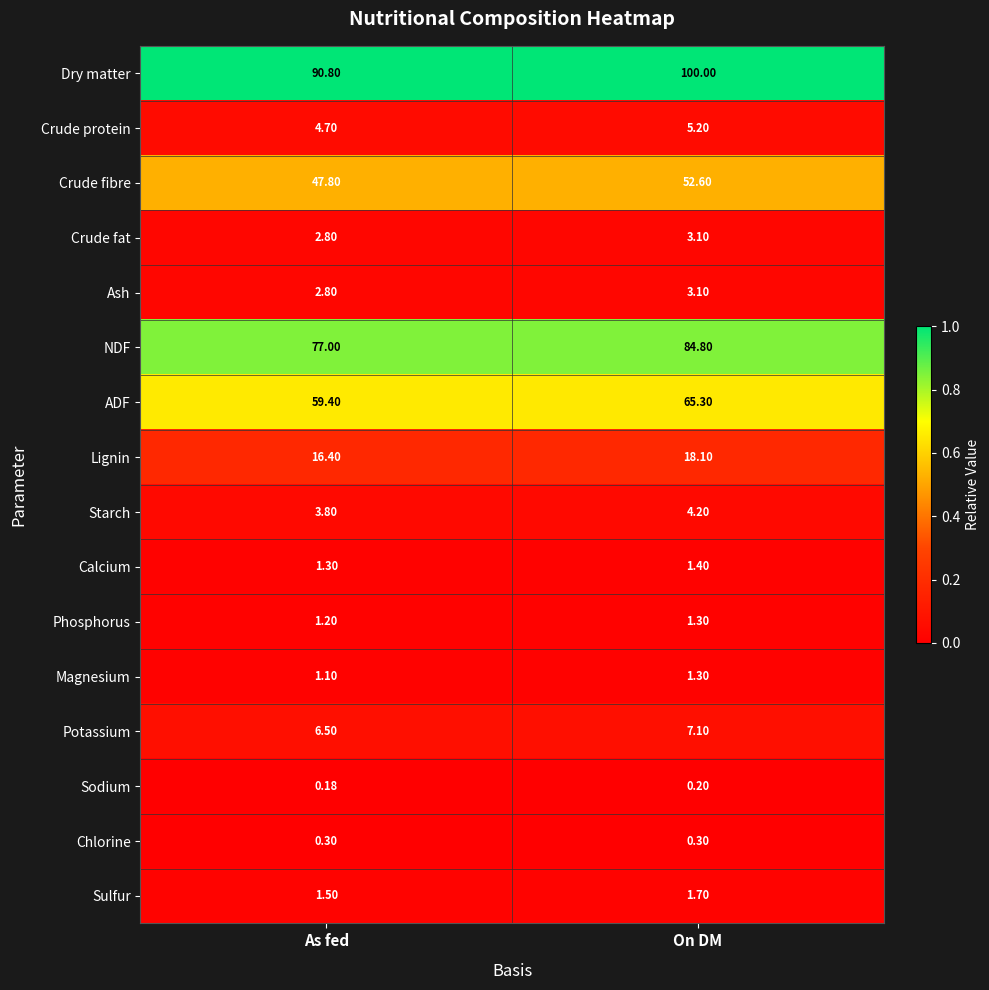

Is the value of Crude protein at As fed greater than the value of Magnesium at On DM?

Yes